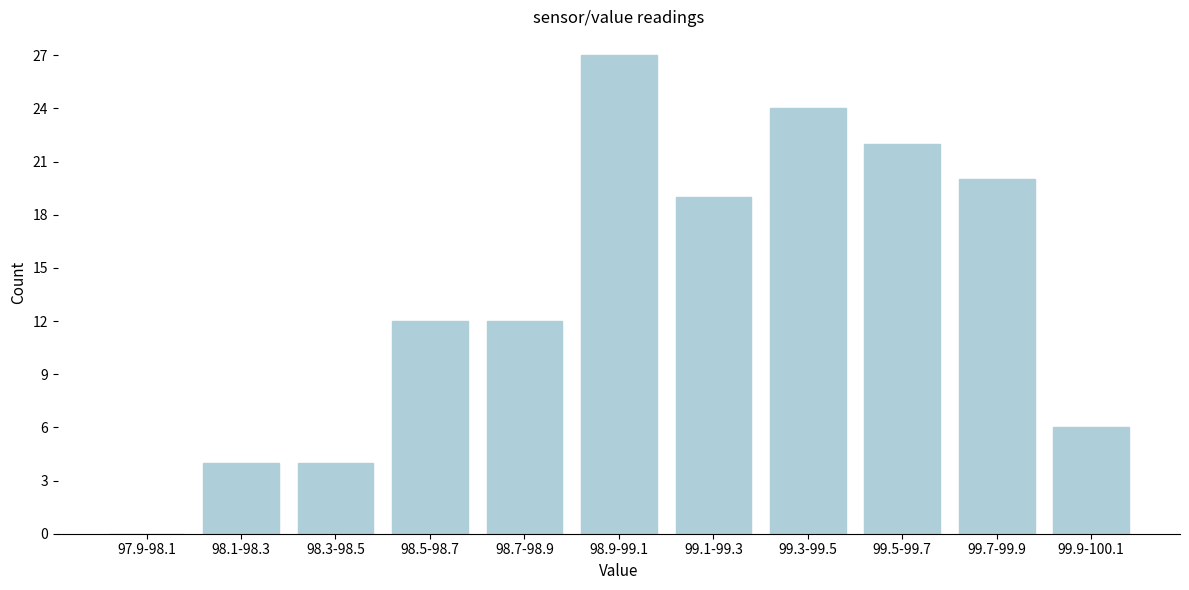

Reading left to right, what are all the values shown in this chart?

97.9-98.1=0	98.1-98.3=4	98.3-98.5=4	98.5-98.7=12	98.7-98.9=12	98.9-99.1=27	99.1-99.3=19	99.3-99.5=24	99.5-99.7=22	99.7-99.9=20	99.9-100.1=6